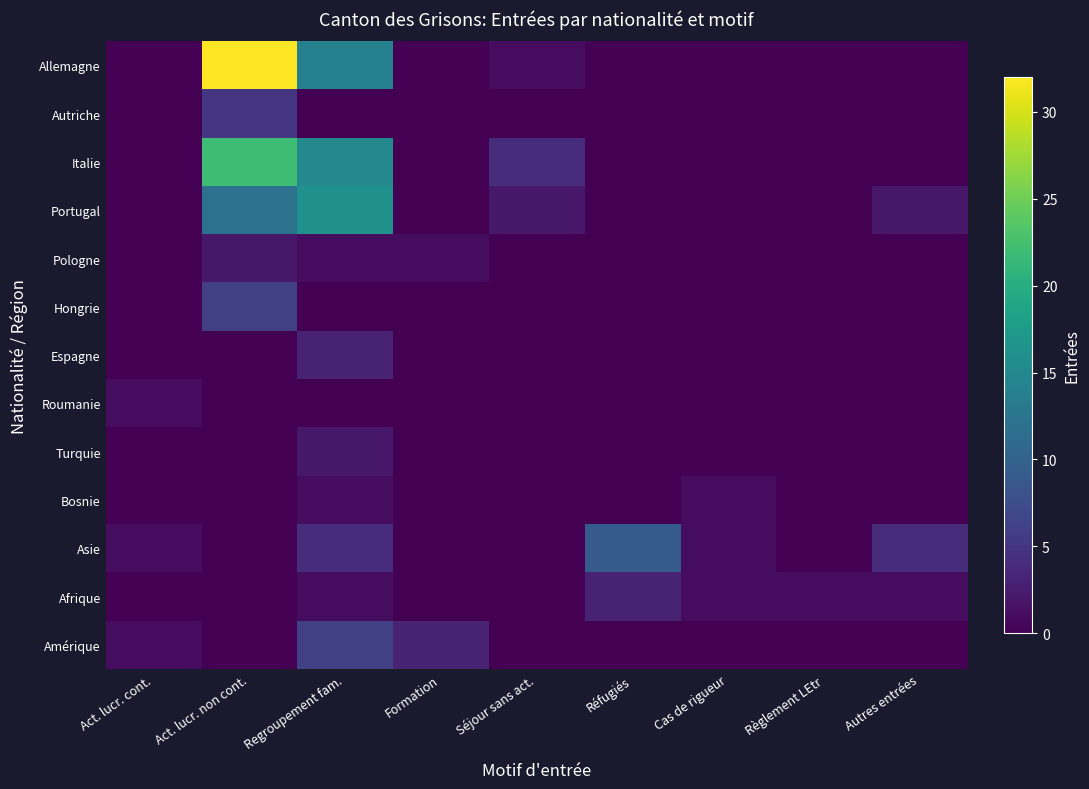

Reading left to right, what are all the values shown in this chart?

Allemagne: Act. lucr. cont.=0	Act. lucr. non cont.=32	Regroupement fam.=14	Formation=0	Séjour sans act.=1	Réfugiés=0	Cas de rigueur=0	Règlement LEtr=0	Autres entrées=0
Autriche: Act. lucr. cont.=0	Act. lucr. non cont.=5	Regroupement fam.=0	Formation=0	Séjour sans act.=0	Réfugiés=0	Cas de rigueur=0	Règlement LEtr=0	Autres entrées=0
Italie: Act. lucr. cont.=0	Act. lucr. non cont.=22	Regroupement fam.=15	Formation=0	Séjour sans act.=4	Réfugiés=0	Cas de rigueur=0	Règlement LEtr=0	Autres entrées=0
Portugal: Act. lucr. cont.=0	Act. lucr. non cont.=12	Regroupement fam.=16	Formation=0	Séjour sans act.=2	Réfugiés=0	Cas de rigueur=0	Règlement LEtr=0	Autres entrées=2
Pologne: Act. lucr. cont.=0	Act. lucr. non cont.=2	Regroupement fam.=1	Formation=1	Séjour sans act.=0	Réfugiés=0	Cas de rigueur=0	Règlement LEtr=0	Autres entrées=0
Hongrie: Act. lucr. cont.=0	Act. lucr. non cont.=6	Regroupement fam.=0	Formation=0	Séjour sans act.=0	Réfugiés=0	Cas de rigueur=0	Règlement LEtr=0	Autres entrées=0
Espagne: Act. lucr. cont.=0	Act. lucr. non cont.=0	Regroupement fam.=3	Formation=0	Séjour sans act.=0	Réfugiés=0	Cas de rigueur=0	Règlement LEtr=0	Autres entrées=0
Roumanie: Act. lucr. cont.=1	Act. lucr. non cont.=0	Regroupement fam.=0	Formation=0	Séjour sans act.=0	Réfugiés=0	Cas de rigueur=0	Règlement LEtr=0	Autres entrées=0
Turquie: Act. lucr. cont.=0	Act. lucr. non cont.=0	Regroupement fam.=2	Formation=0	Séjour sans act.=0	Réfugiés=0	Cas de rigueur=0	Règlement LEtr=0	Autres entrées=0
Bosnie: Act. lucr. cont.=0	Act. lucr. non cont.=0	Regroupement fam.=1	Formation=0	Séjour sans act.=0	Réfugiés=0	Cas de rigueur=1	Règlement LEtr=0	Autres entrées=0
Asie: Act. lucr. cont.=1	Act. lucr. non cont.=0	Regroupement fam.=4	Formation=0	Séjour sans act.=0	Réfugiés=9	Cas de rigueur=1	Règlement LEtr=0	Autres entrées=4
Afrique: Act. lucr. cont.=0	Act. lucr. non cont.=0	Regroupement fam.=1	Formation=0	Séjour sans act.=0	Réfugiés=3	Cas de rigueur=1	Règlement LEtr=1	Autres entrées=1
Amérique: Act. lucr. cont.=1	Act. lucr. non cont.=0	Regroupement fam.=6	Formation=3	Séjour sans act.=0	Réfugiés=0	Cas de rigueur=0	Règlement LEtr=0	Autres entrées=0